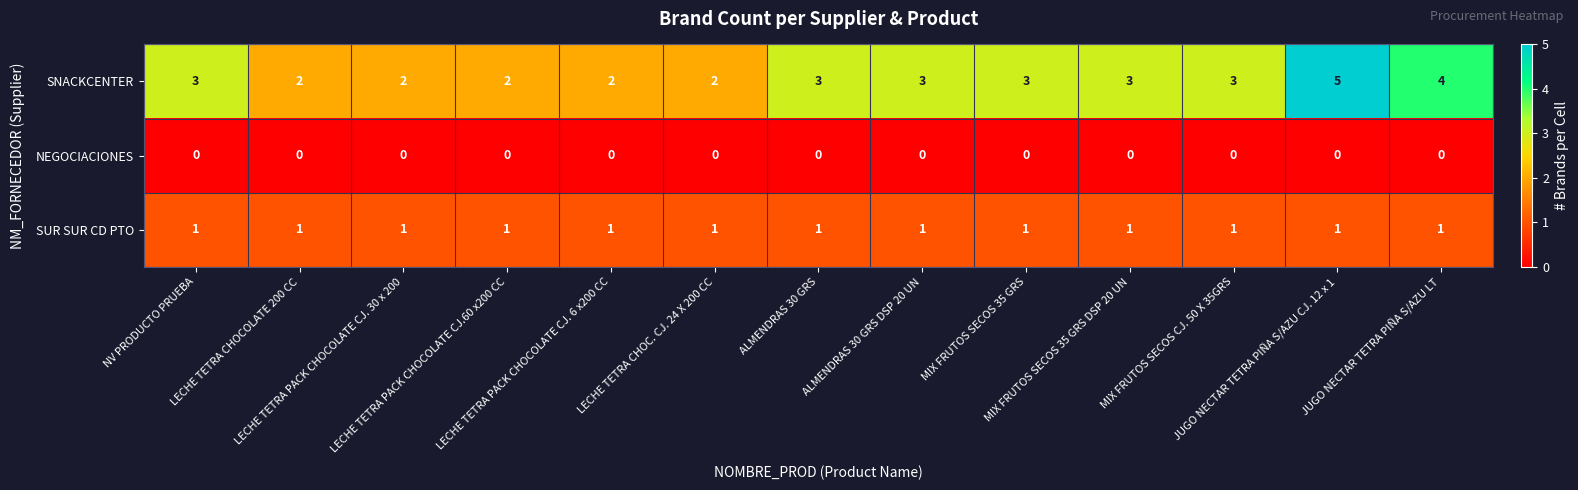

What is the greatest value displayed?

5